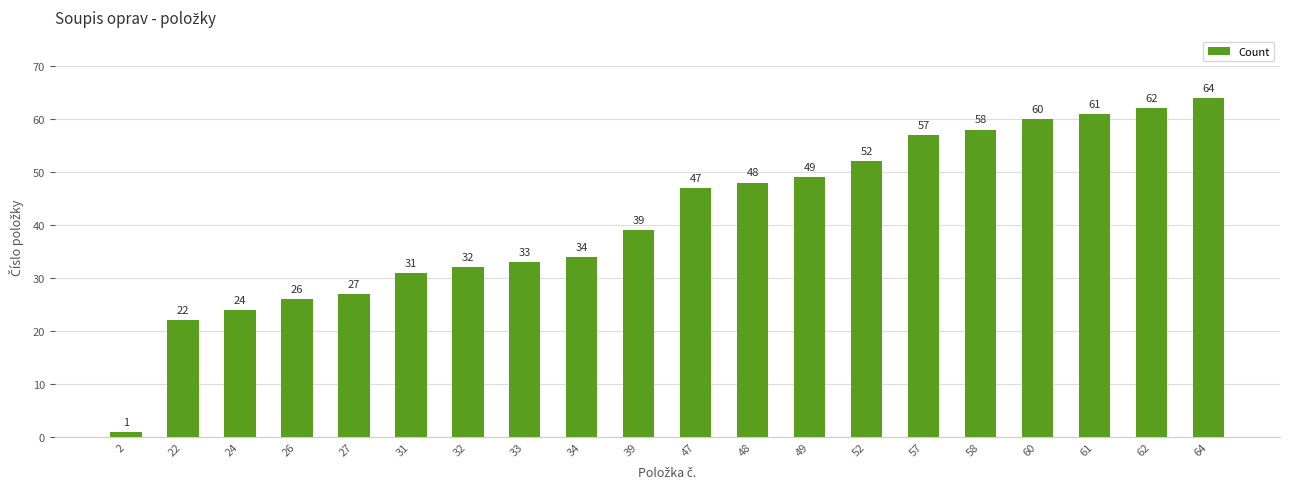

What is the minimum value shown in the chart?

1